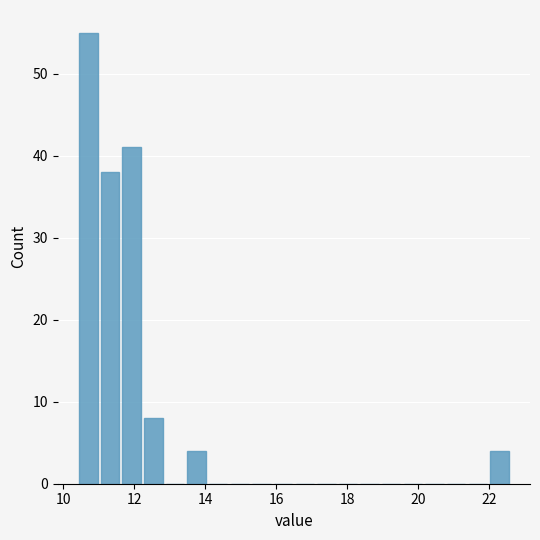

Around what value on the x-axis is the tallest bar? Give the approximate position of its centre, as read against the axis.

10.8